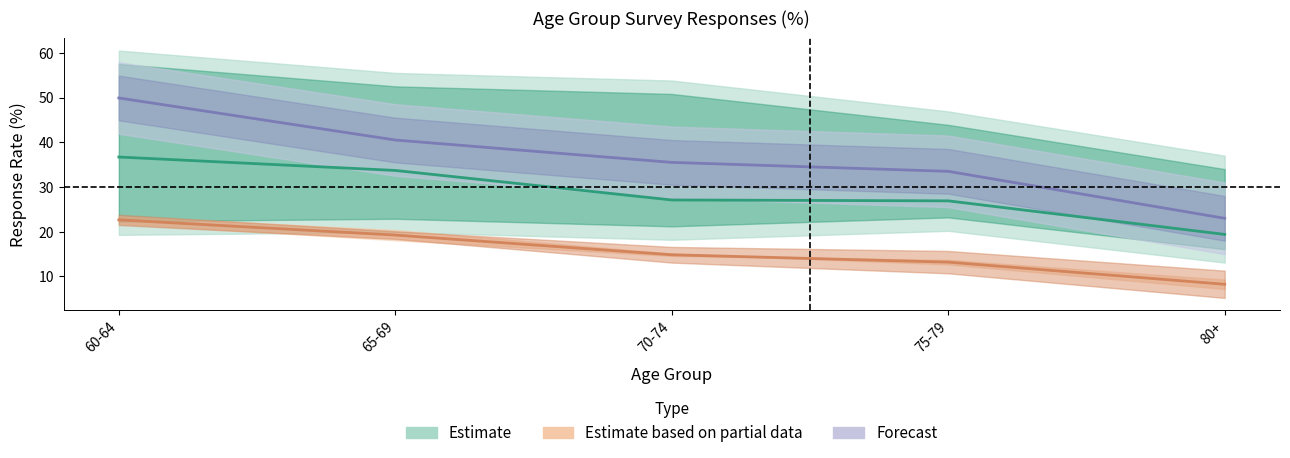

What is the label of the 5th point from the right?

60-64